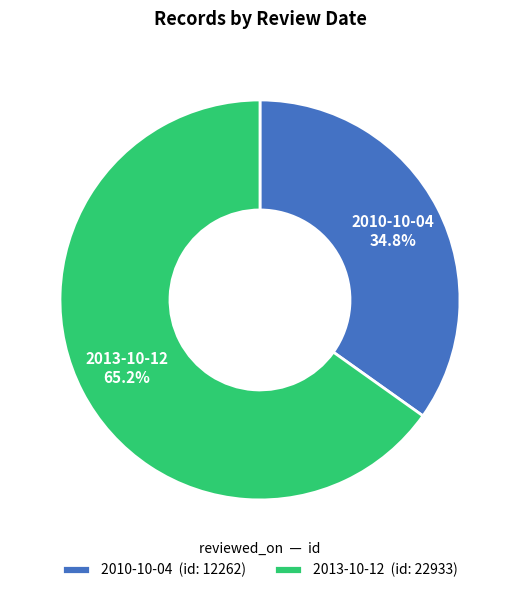

Which slice is the largest?

2013-10-12